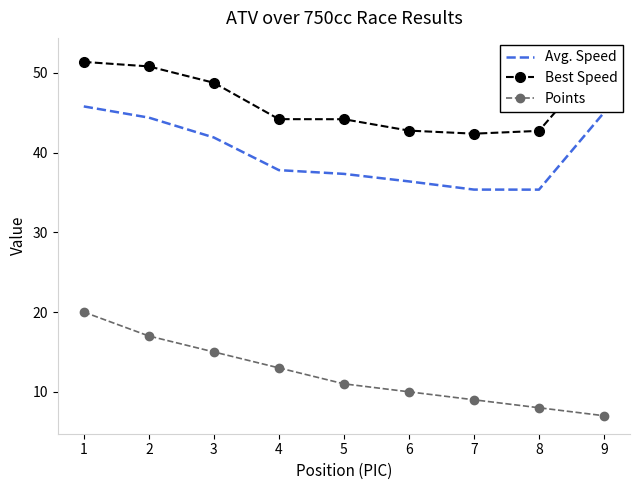

True or false: Points and Best Speed intersect in this chart.

False